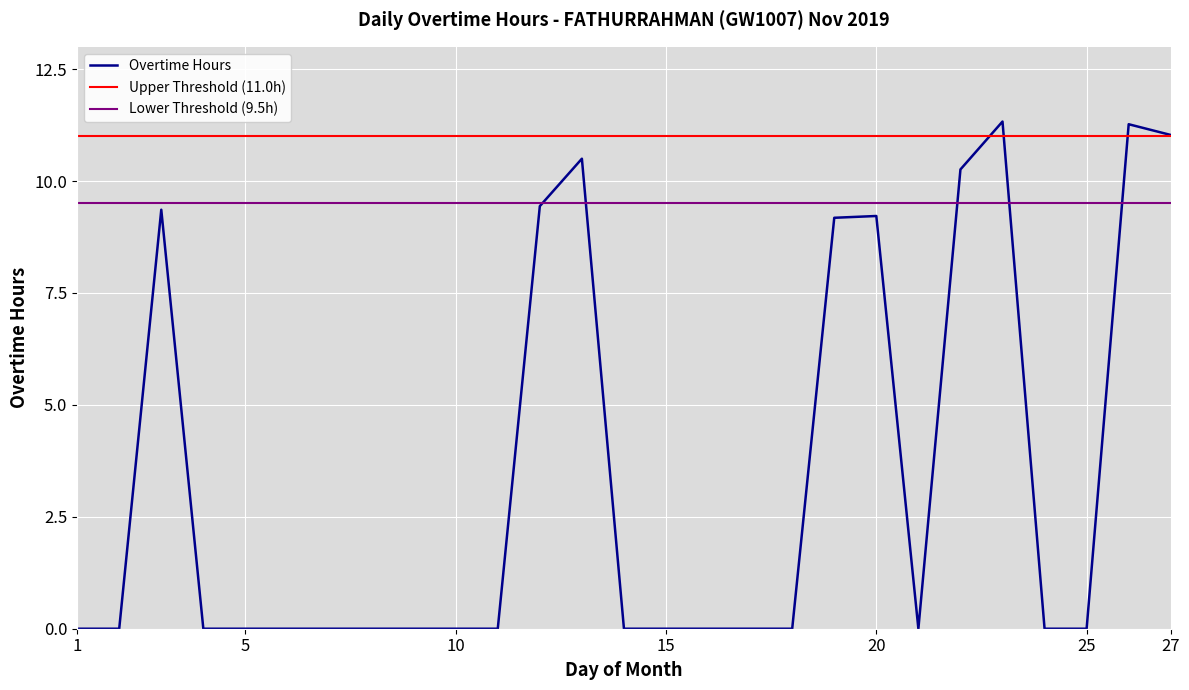

How many points are lower than both their immediate neighbors (excluding endpoints)?

1